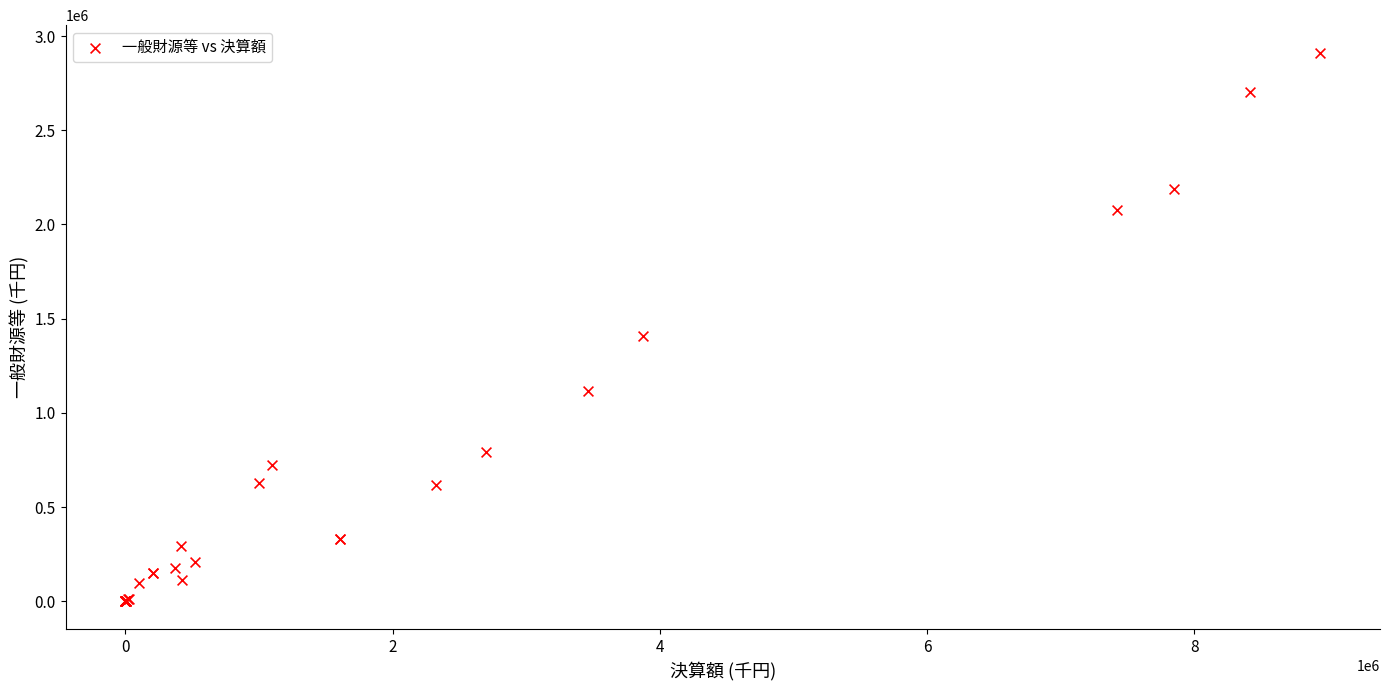

What Y value in the scatter plot is closest to 1455967?

1409115